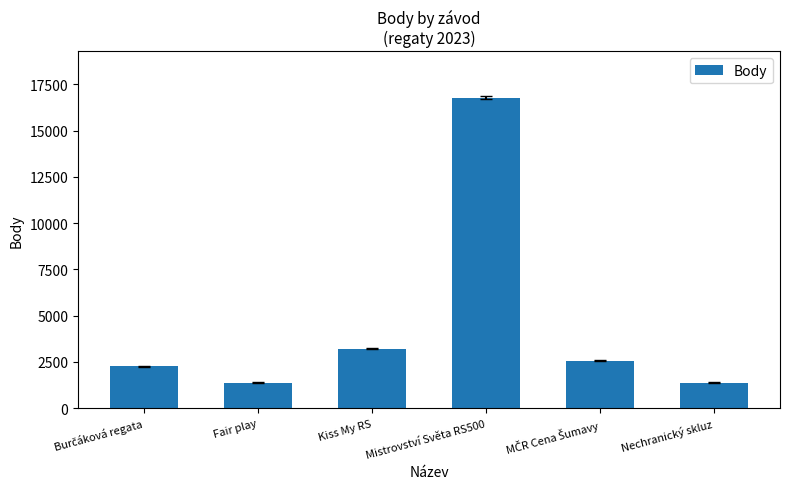

What is the change in value from Kiss My RS to Mistrovství Světa RS500?

+13545